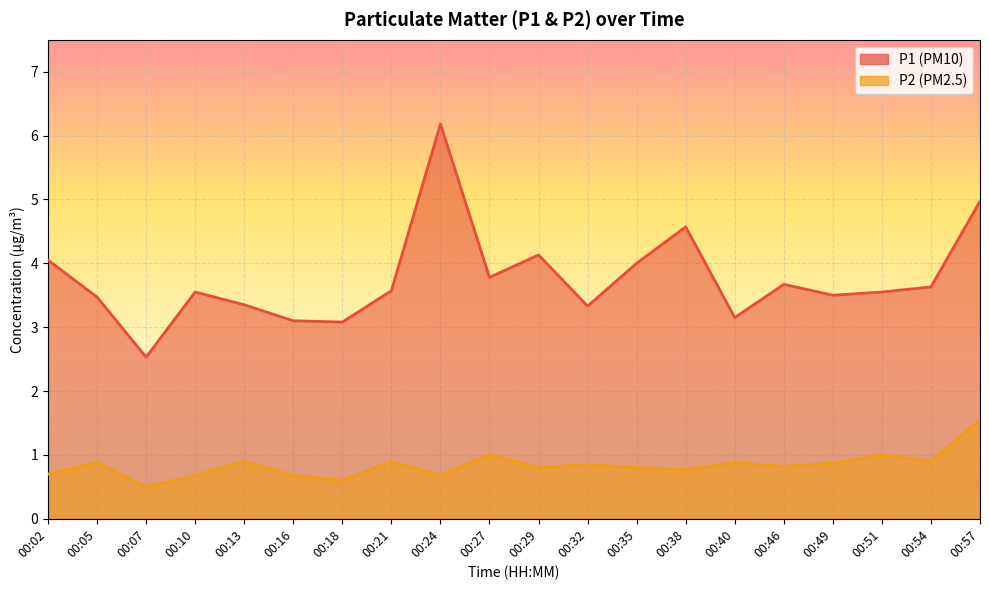

What is the highest value of the P1 series?

6.2